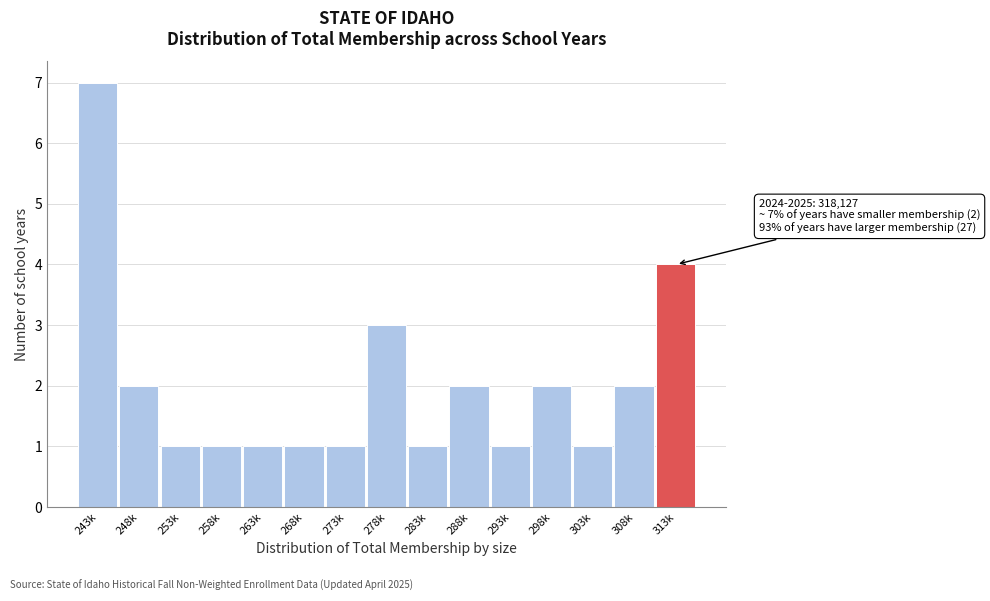

Reading left to right, extract all data points from this chart.

243k=7	248k=2	253k=1	258k=1	263k=1	268k=1	273k=1	278k=3	283k=1	288k=2	293k=1	298k=2	303k=1	308k=2	313k=4